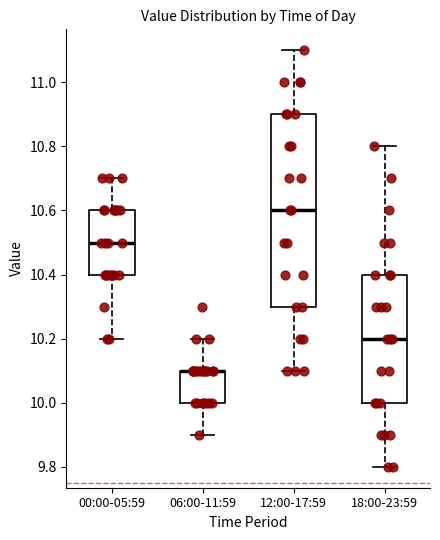

Reading left to right, transcribe this box plot: for each box, give where its median line is, the range the box spans, and where its two whiskers end, as read against the y-axis. The values are not printed on the chart, so give them approximately, as read against the axis.

00:00-05:59: median 10.5, box 10.4 to 10.6, whiskers 10.2 to 10.7
06:00-11:59: median 10.1 (drawn on the box's upper edge), box 10.0 to 10.1, whiskers 9.9 to 10.2
12:00-17:59: median 10.6, box 10.3 to 10.9, whiskers 10.1 to 11.1
18:00-23:59: median 10.2, box 10.0 to 10.4, whiskers 9.8 to 10.8